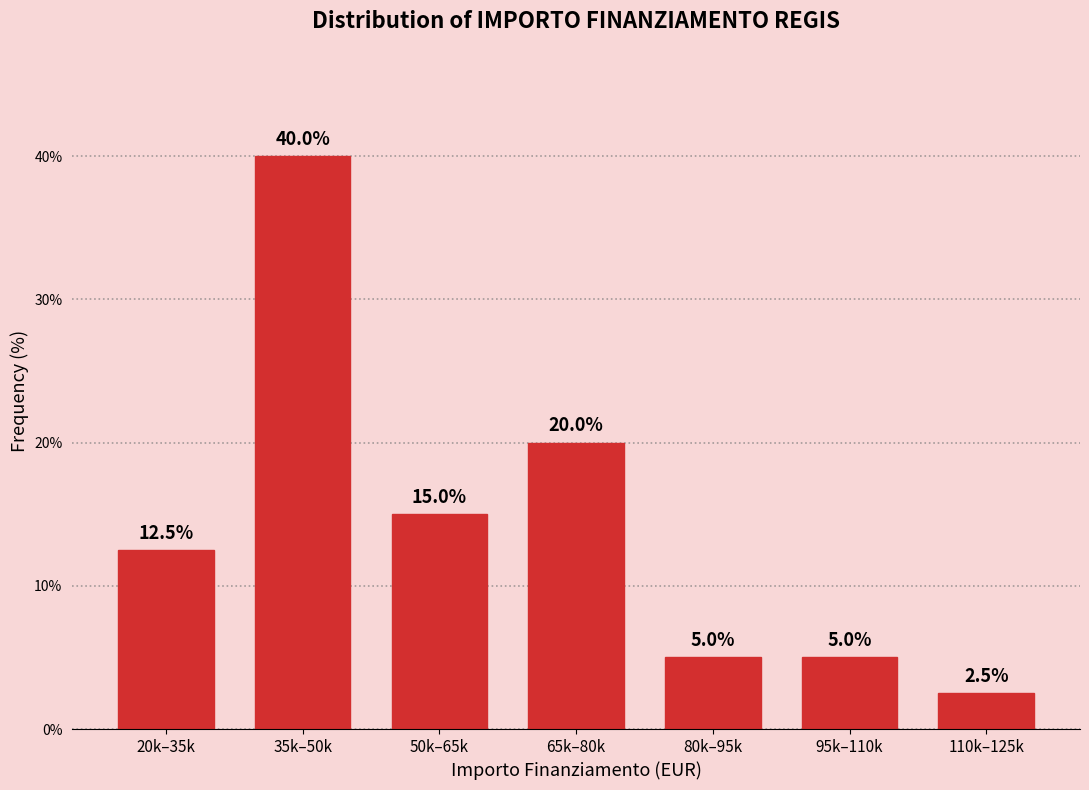

Reading right to left, what are all the values shown in this chart?

2.5	5.0	5.0	20.0	15.0	40.0	12.5